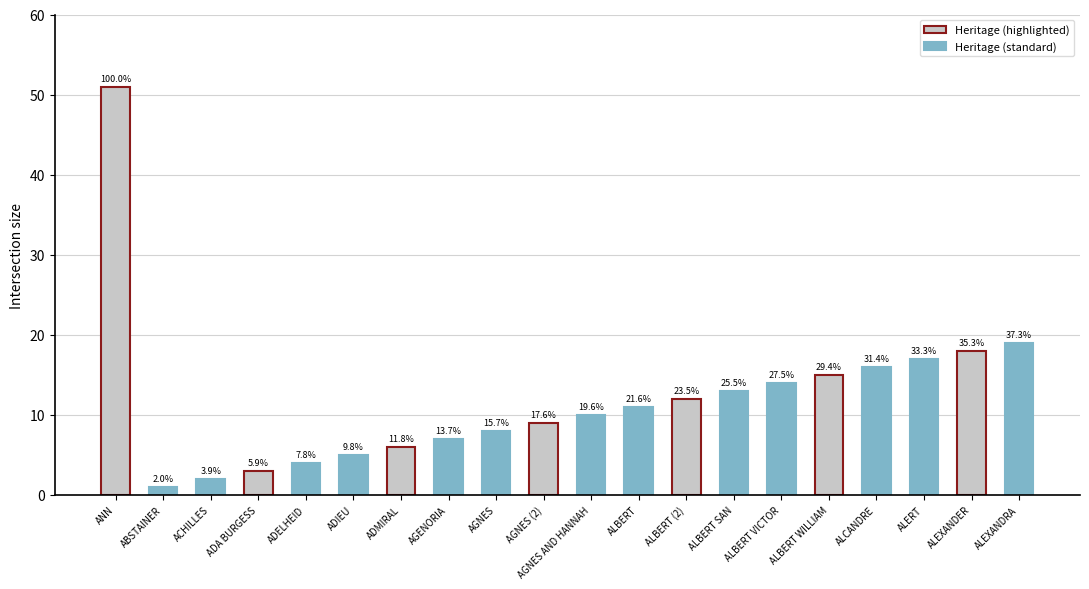

At which label is the value closest to 26?

ALEXANDRA